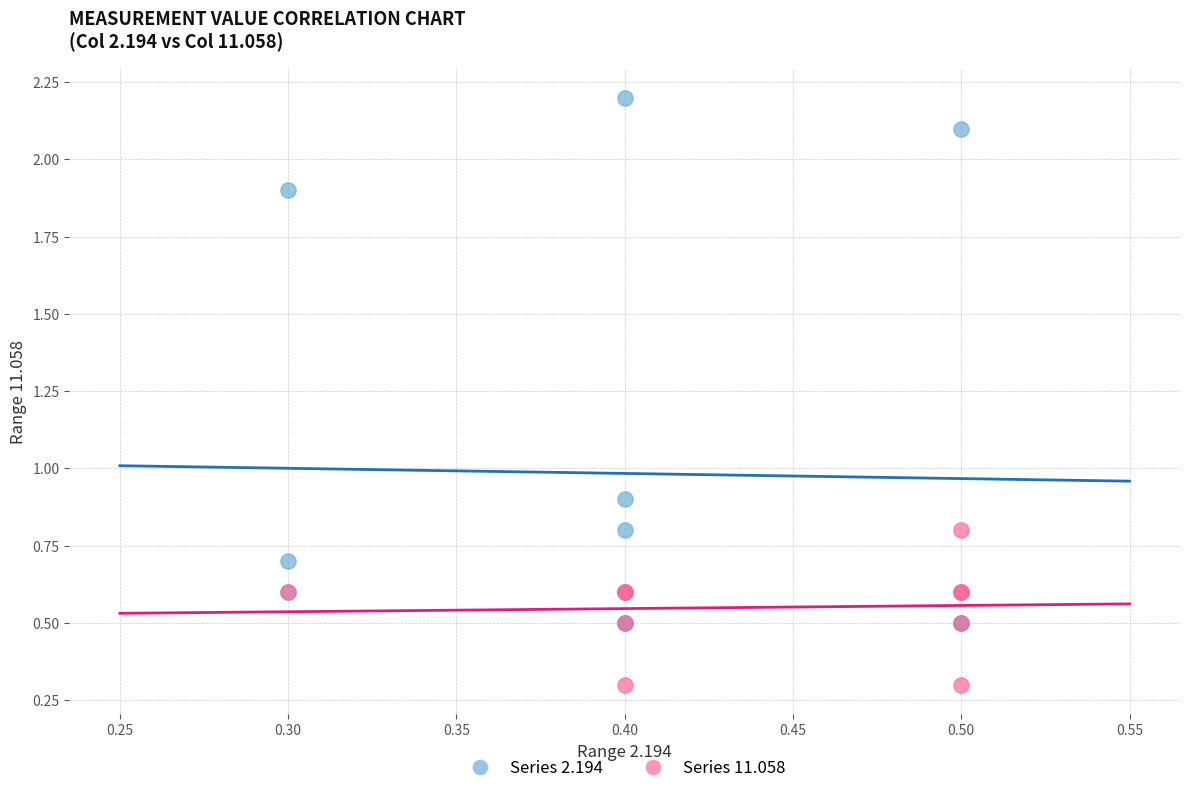

Which series reaches the minimum Y coordinate?

Series 11.058